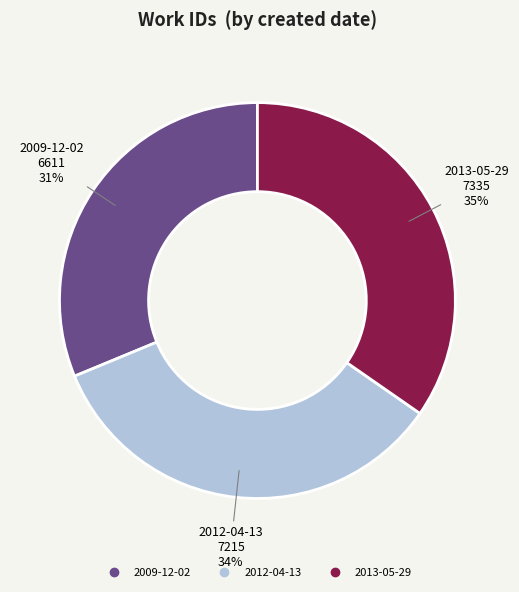

To the nearest percent, what is the combined percentage of 2009-12-02 and 2013-05-29?

66%